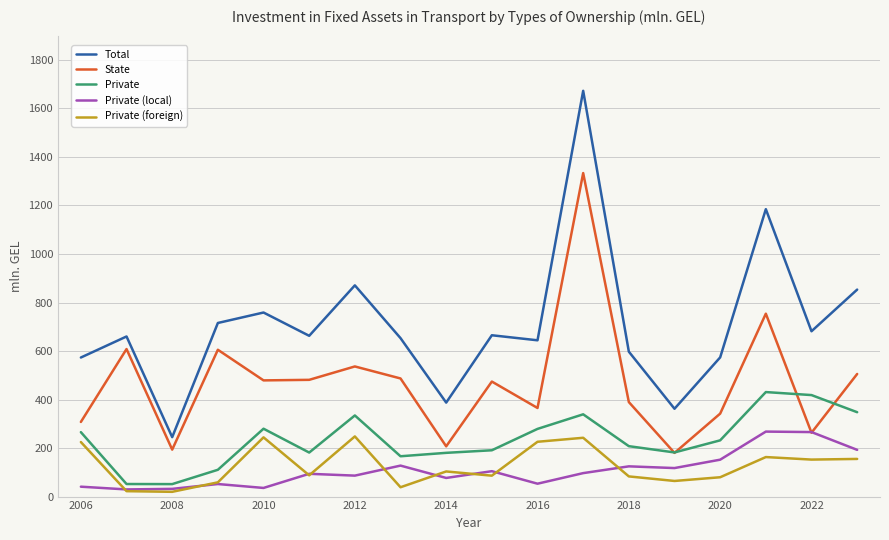

What is the maximum value shown in the chart?

1672.6